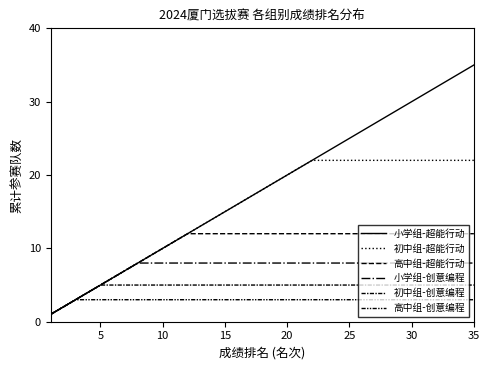

Rank the series by their maximum value, from lowest to highest.

高中组-创意编程, 初中组-创意编程, 小学组-创意编程, 高中组-超能行动, 初中组-超能行动, 小学组-超能行动